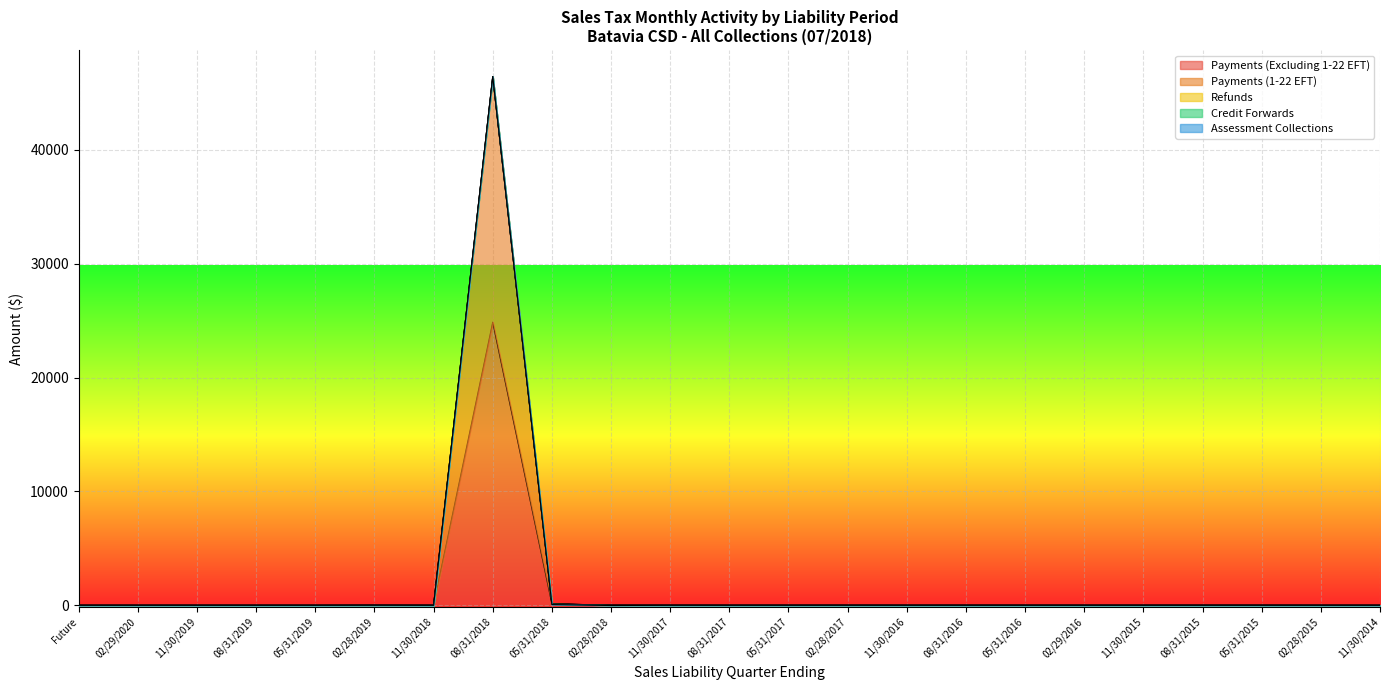

What are all the series names shown in the legend?

Payments (Excluding 1-22 EFT), Payments (1-22 EFT), Refunds, Credit Forwards, Assessment Collections